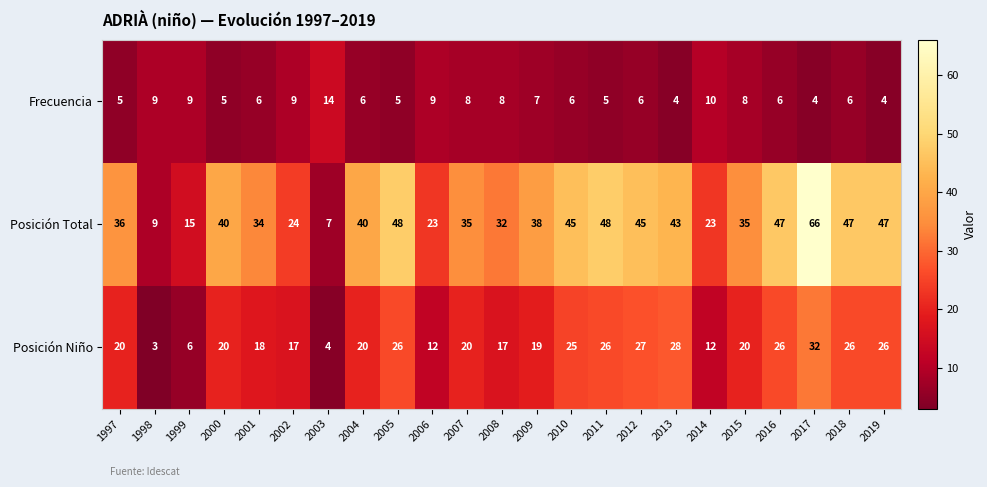

What is the minimum value for Posición Niño?

3